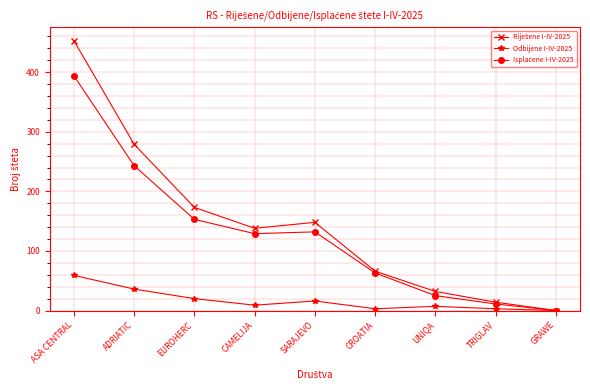

At which category is the sum across all series the highest?

ASA CENTRAL